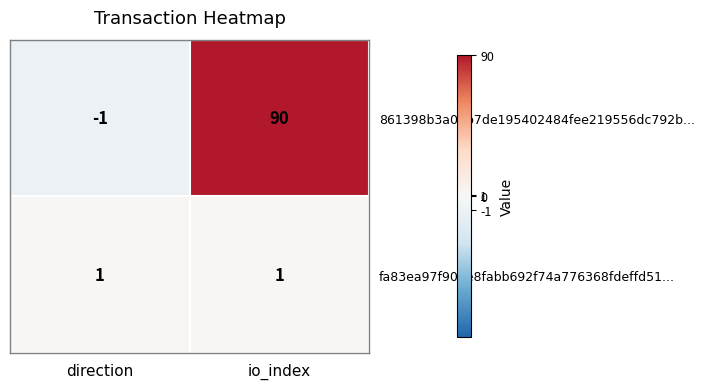

What is the sum of the 861398b3a05b7de195402484fee219556dc792b... values at io_index and direction?

89